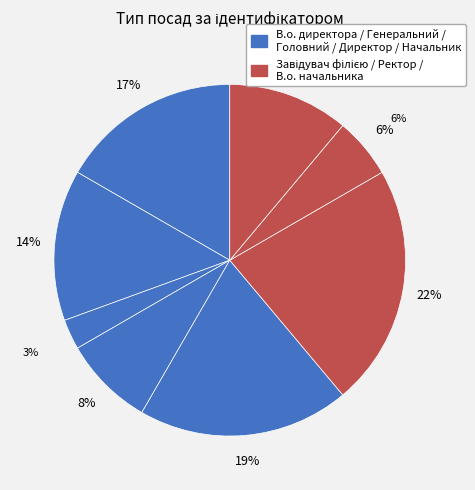

What is the change in value from Генеральний директор to Начальник?

+1